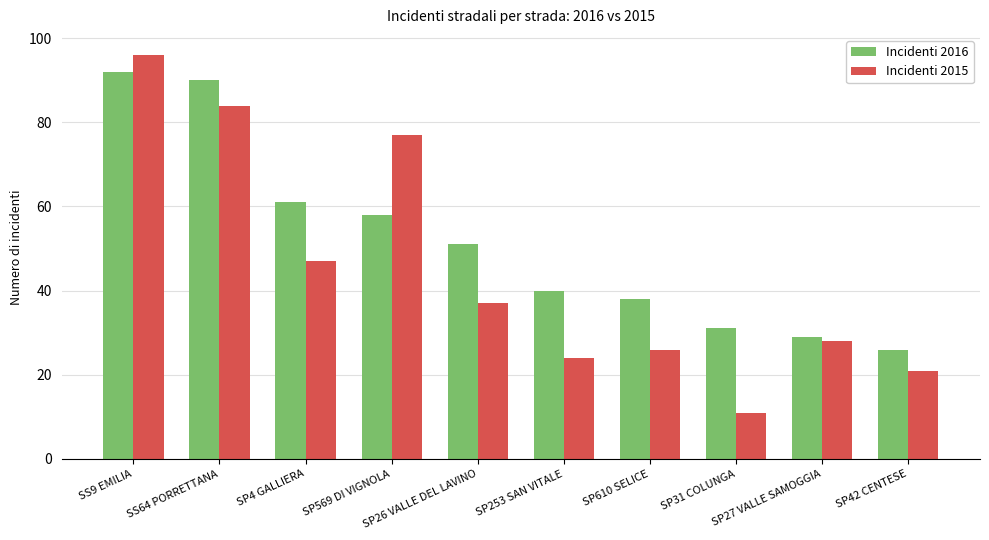

What is the approximate value of Incidenti 2015 at SP610 SELICE, to the nearest 10?

30